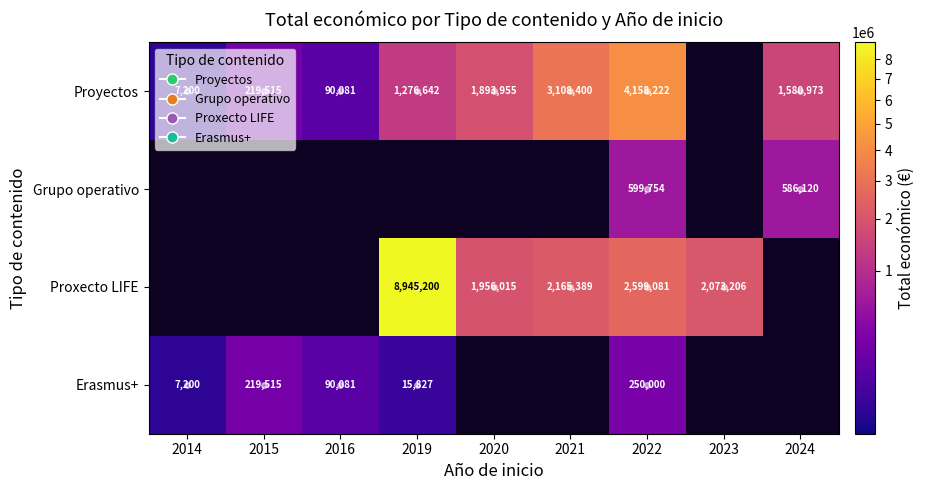

The value of Proxecto LIFE at 2021 is 3591913. True or false?

False